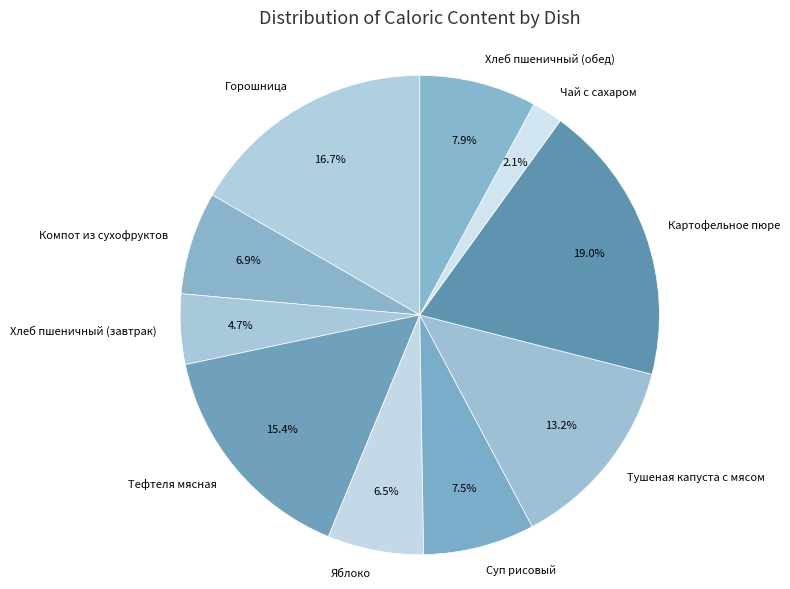

To the nearest percent, what is the difference between the Горошница and Чай с сахаром slice percentages?

15%